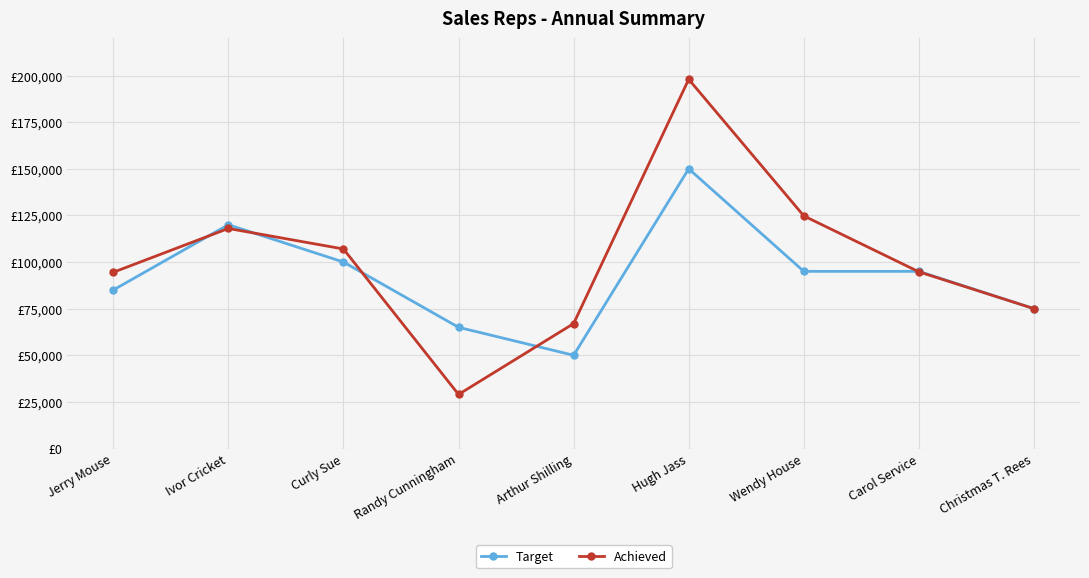

At which category is the sum across all series the highest?

Hugh Jass